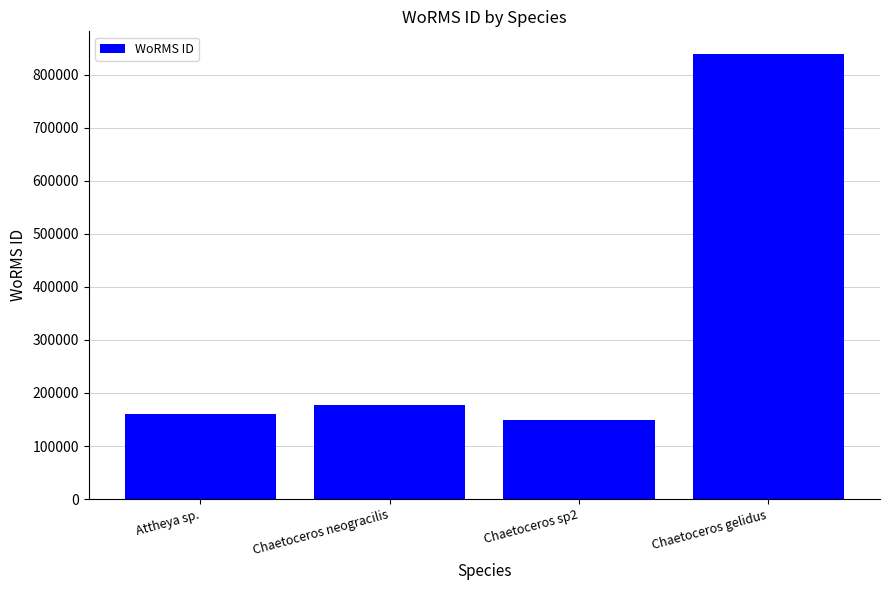

What is the difference between the second highest and second lowest values?

17688